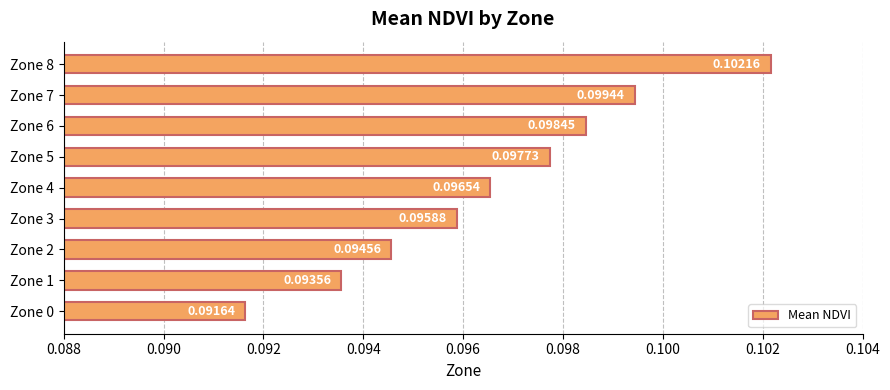

Which has a higher value, Zone 5 or Zone 3?

Zone 5